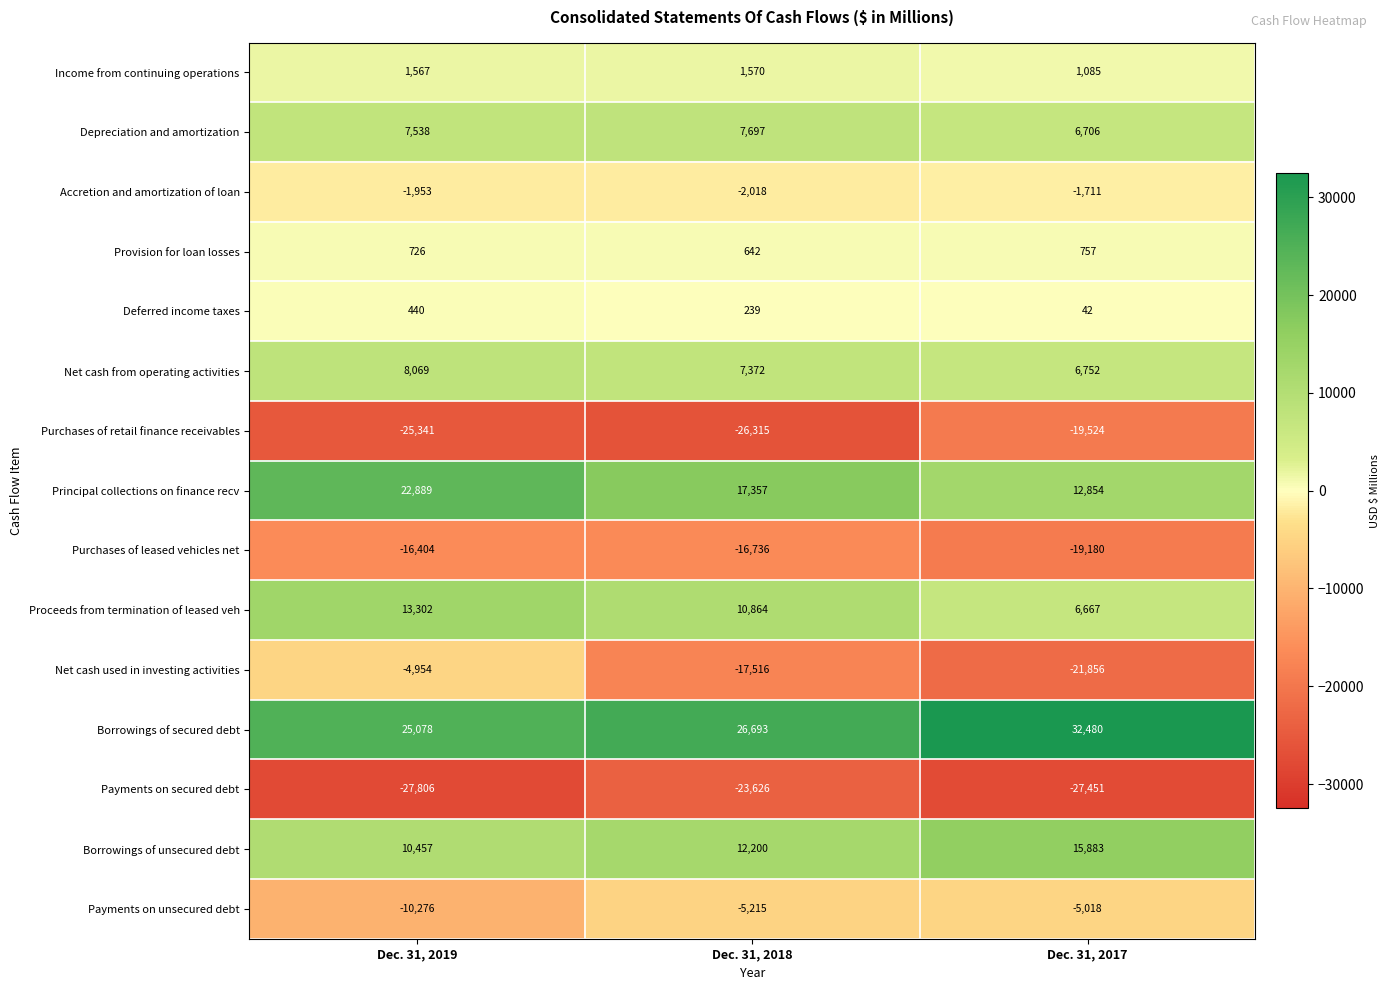

What is the spread (max minus min) of values at Dec. 31, 2018?

53008